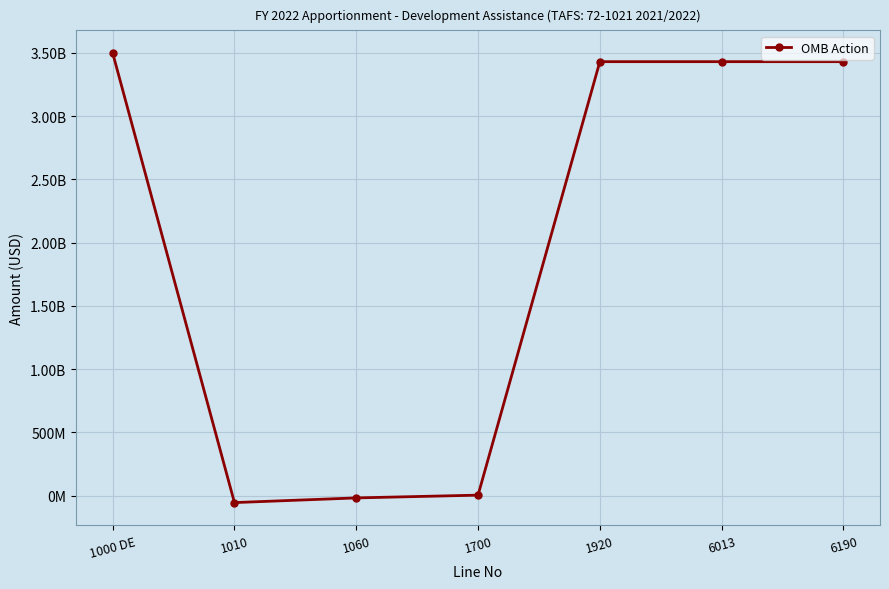

What is the value of the 2nd point from the left?

-55100000